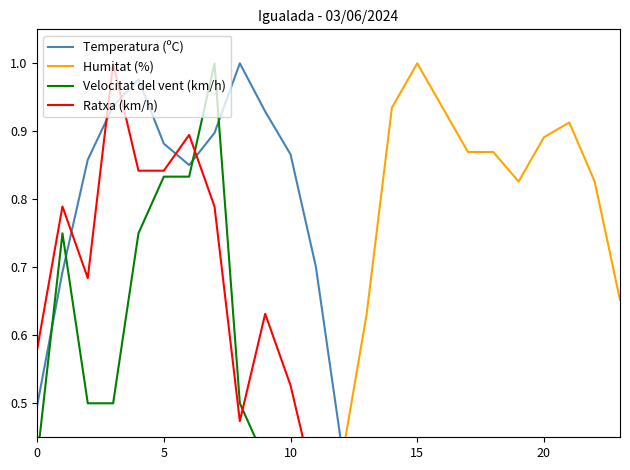

Where do Velocitat del vent (km/h) and Humitat (%) first cross each other?

10 and 11